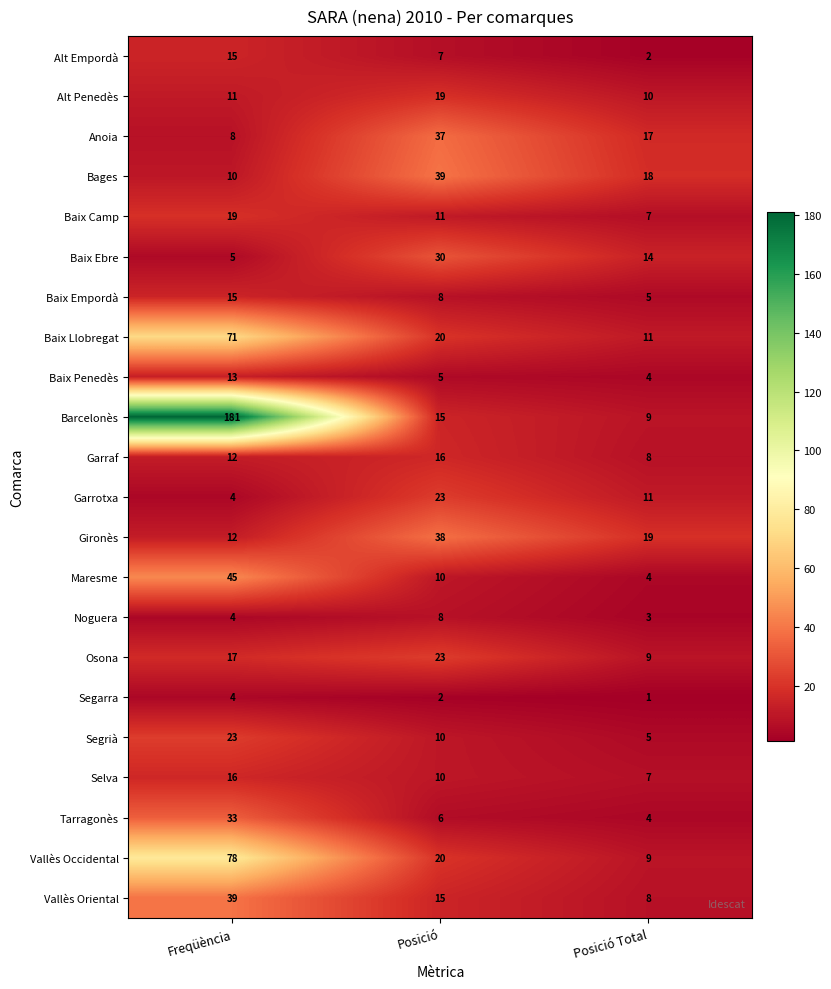

True or false: Segrià has a value of 10 at Posició.

True